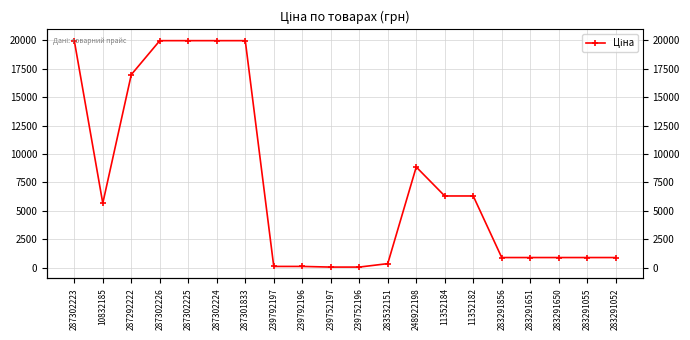

What position from the right is 287302223?

20